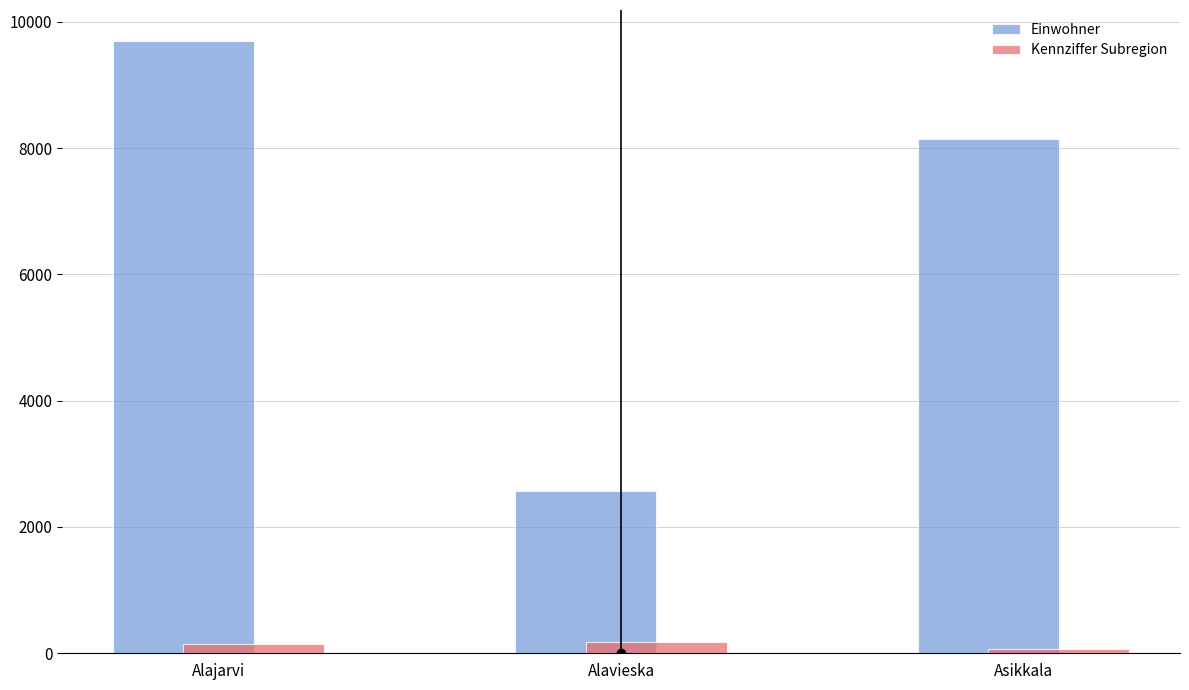

What is the label of the 2nd bar from the left?

Alavieska